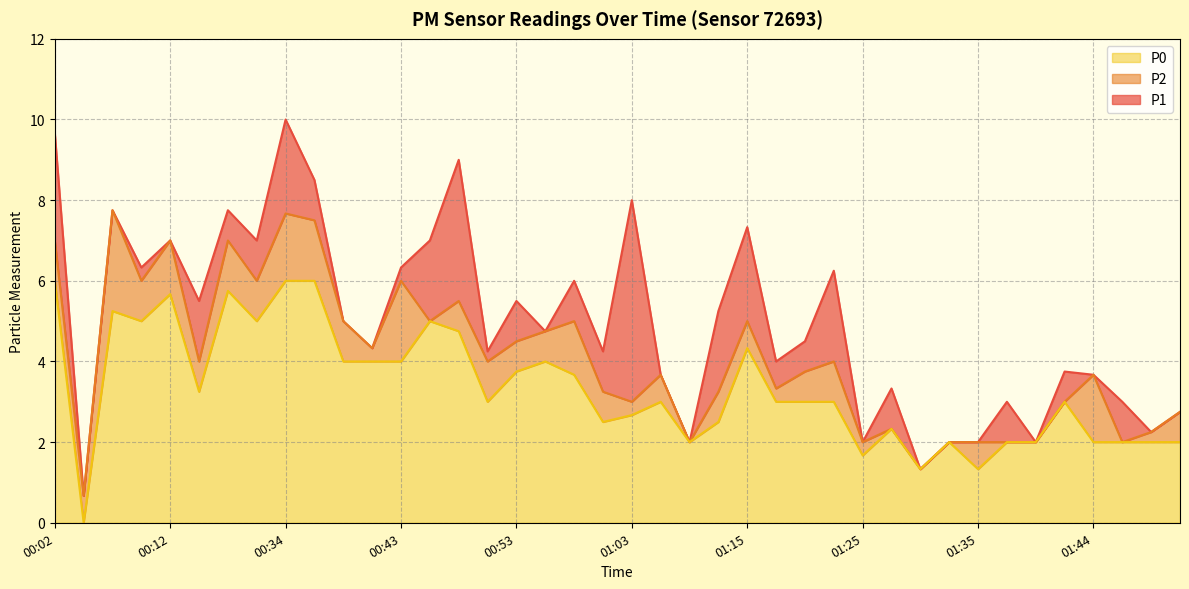

Is the value of P0 at 00:31 greater than the value of P1 at 01:27?

Yes